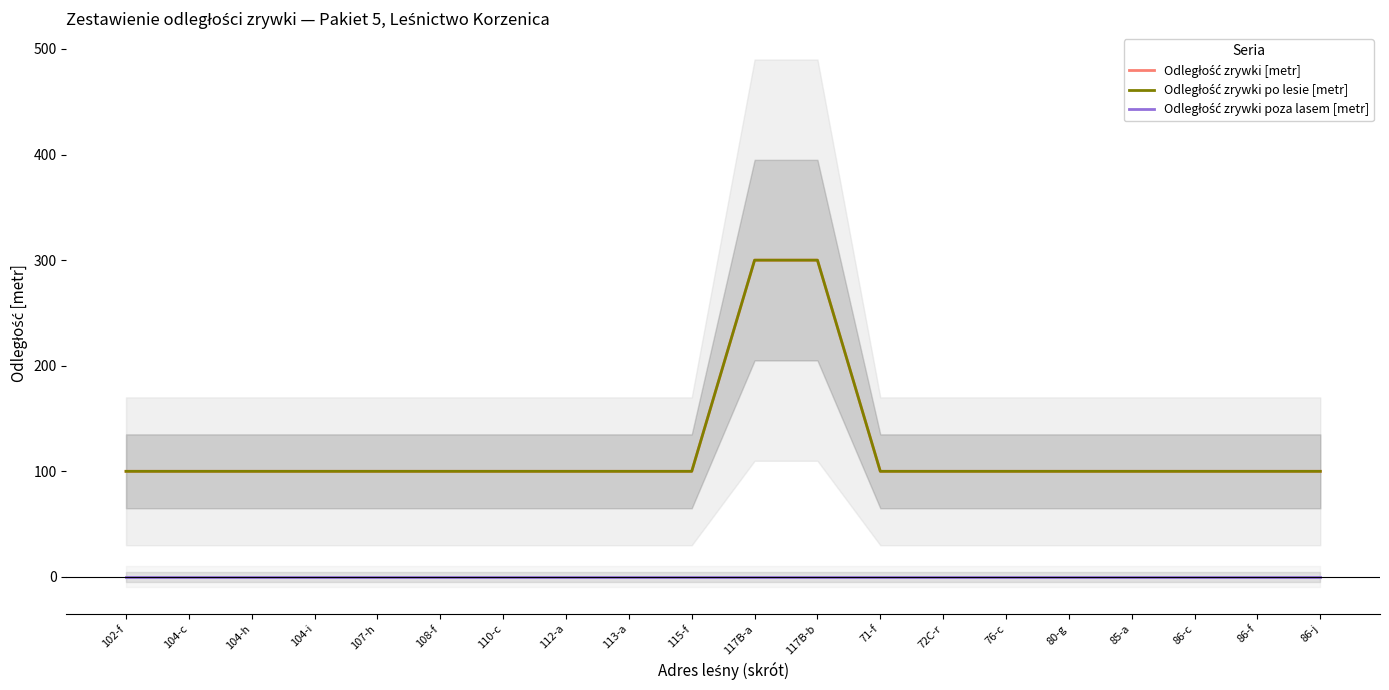

Reading right to left, list all the values displayed in this chart.

Odległość zrywki [metr]: 86-j=100	86-f=100	86-c=100	85-a=100	80-g=100	76-c=100	72C-r=100	71-f=100	117B-b=300	117B-a=300	115-f=100	113-a=100	112-a=100	110-c=100	108-f=100	107-h=100	104-i=100	104-h=100	104-c=100	102-f=100
Odległość zrywki po lesie [metr]: 86-j=100	86-f=100	86-c=100	85-a=100	80-g=100	76-c=100	72C-r=100	71-f=100	117B-b=300	117B-a=300	115-f=100	113-a=100	112-a=100	110-c=100	108-f=100	107-h=100	104-i=100	104-h=100	104-c=100	102-f=100
Odległość zrywki poza lasem [metr]: 86-j=0	86-f=0	86-c=0	85-a=0	80-g=0	76-c=0	72C-r=0	71-f=0	117B-b=0	117B-a=0	115-f=0	113-a=0	112-a=0	110-c=0	108-f=0	107-h=0	104-i=0	104-h=0	104-c=0	102-f=0